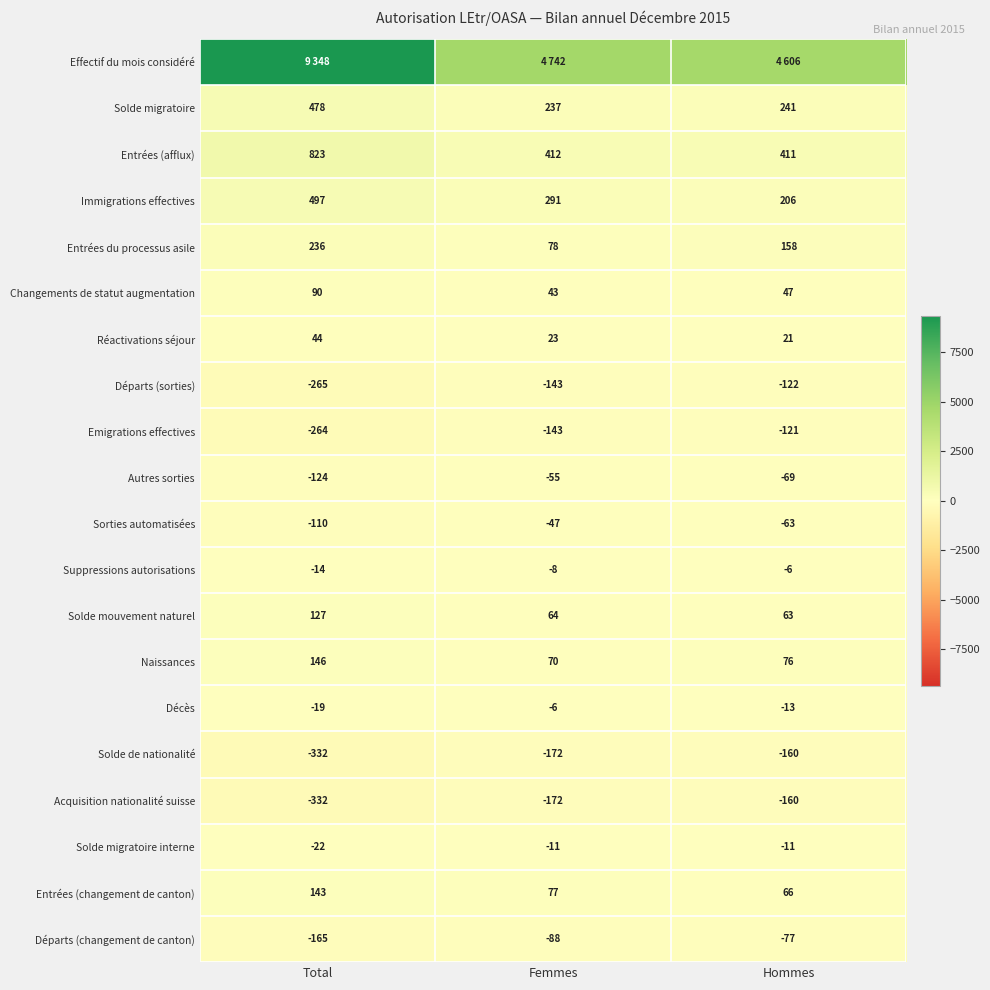

What is the difference between the maximum and minimum values in the Réactivations séjour series?

23